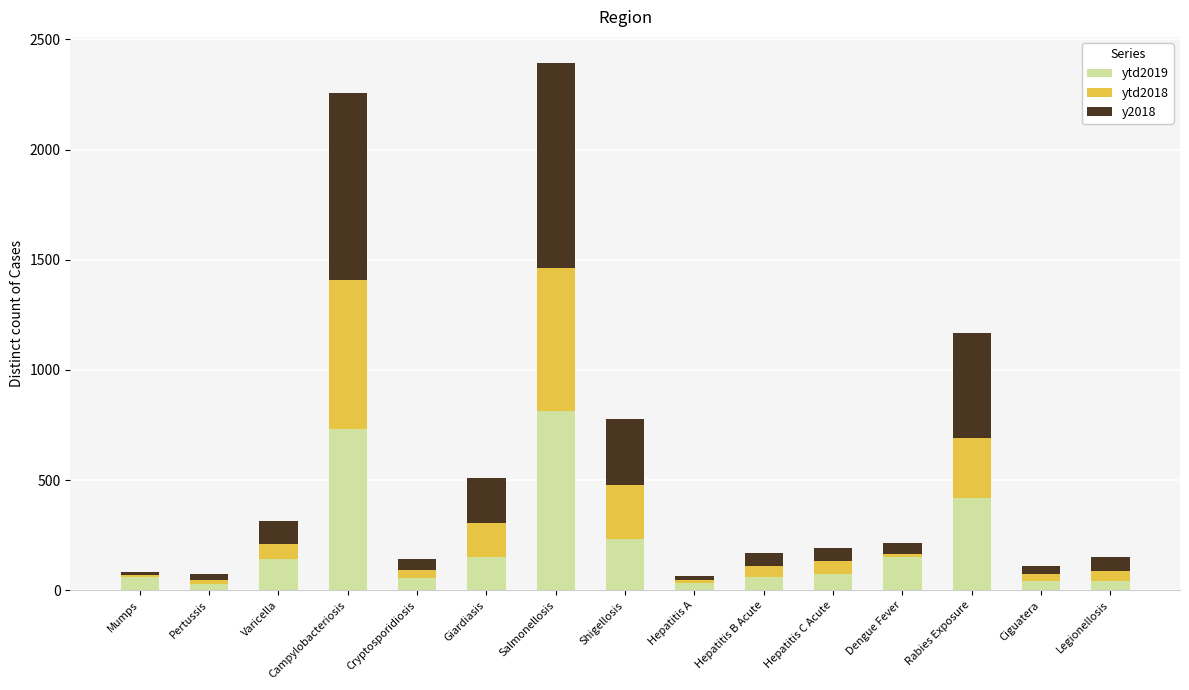

What is the difference between the second highest and minimum values in the ytd2019 series?

701